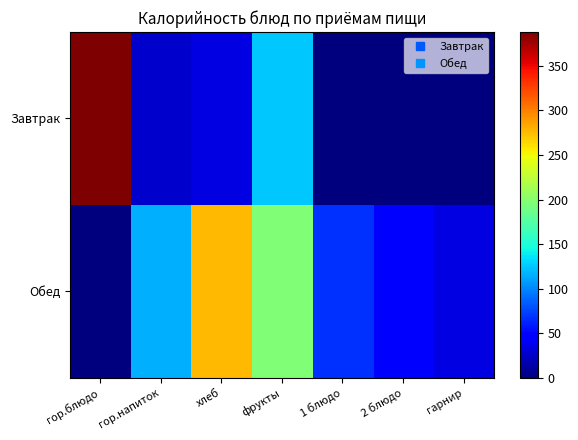

At how many categories does at least one series exceed 351?

1